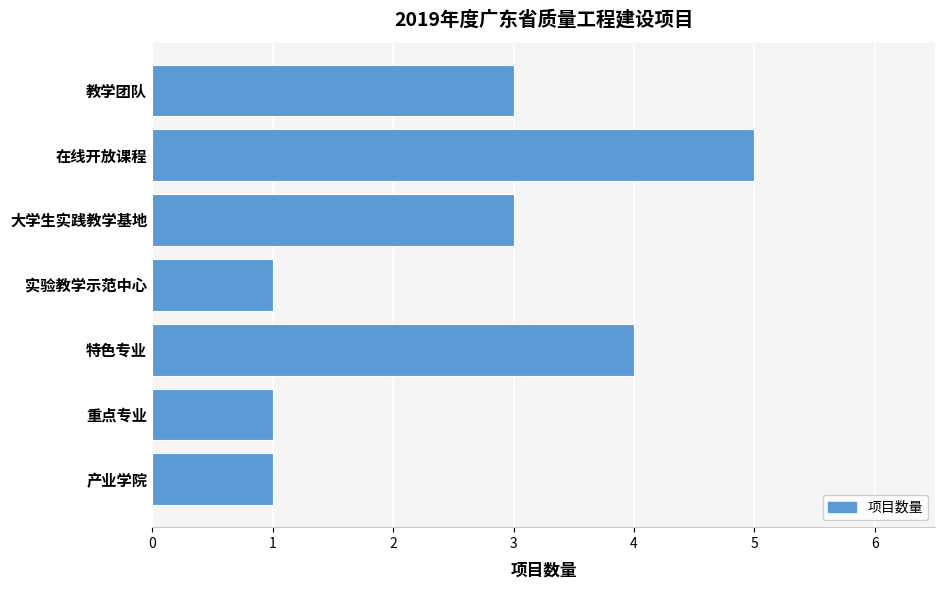

What is the ratio of the value at 产业学院 to the value at 教学团队?

0.3